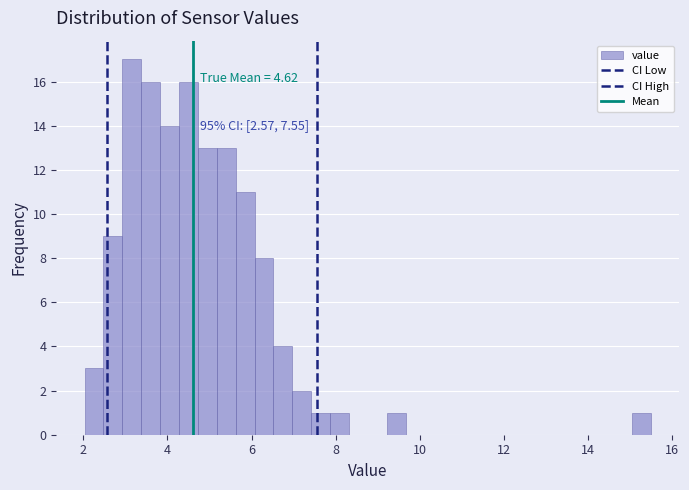

Around what value on the x-axis is the tallest bar? Give the approximate position of its centre, as read against the axis.

3.2